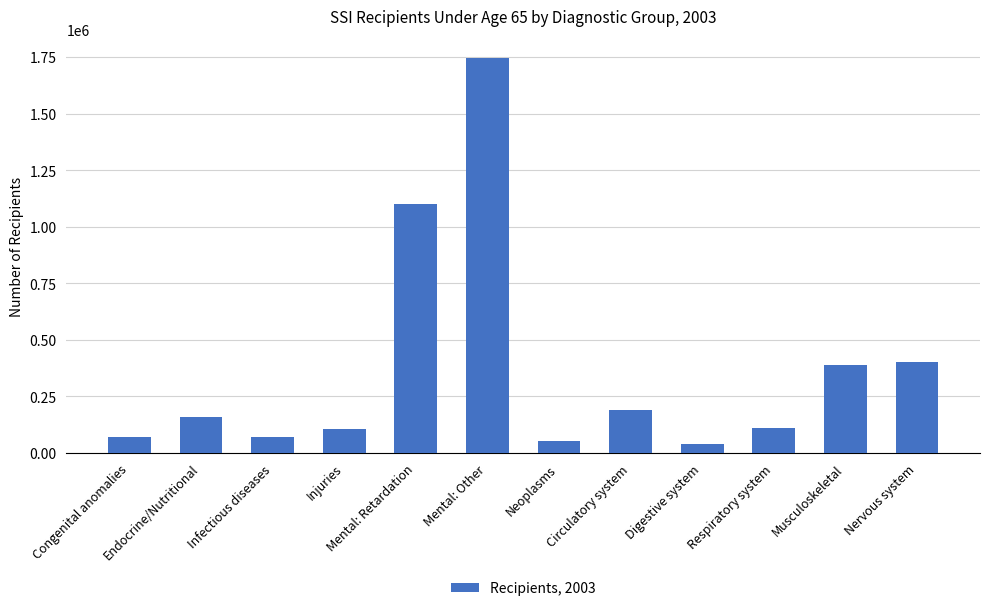

What is the maximum value shown in the chart?

1743224